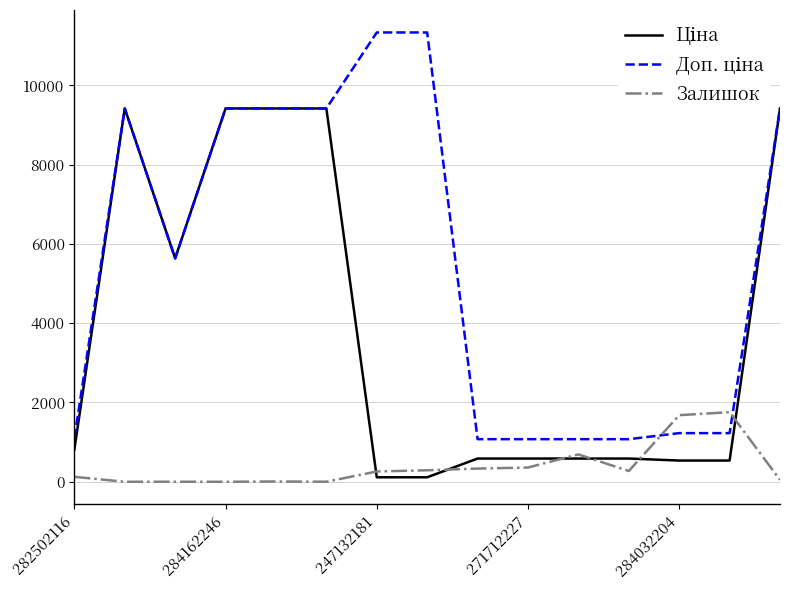

How many lines are shown in the chart?

3